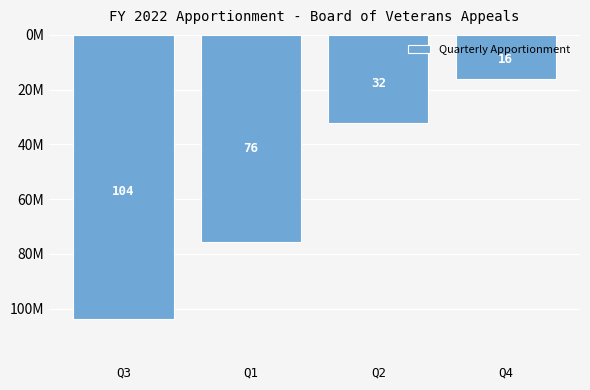

Approximately how many times larger is the value at Q3 compared to Q1?

1.4